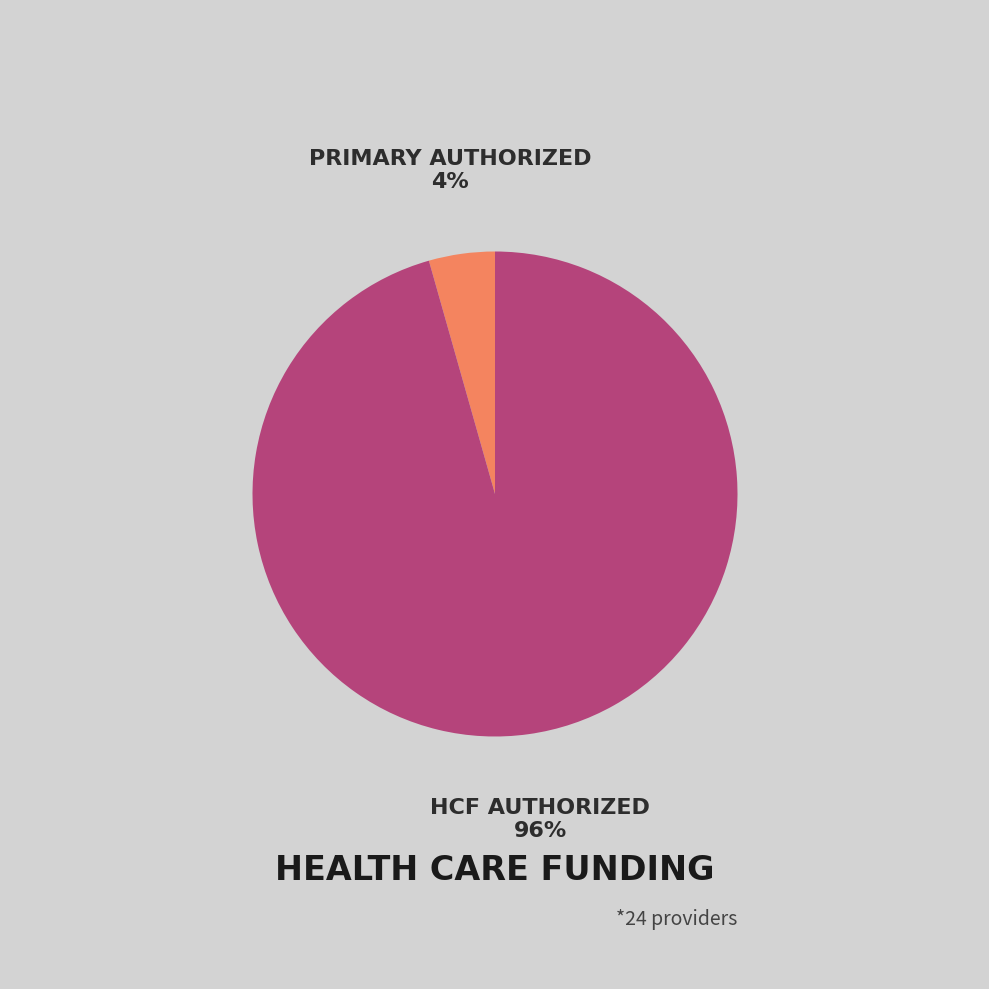

Is there any slice that represents more than half of the pie?

Yes